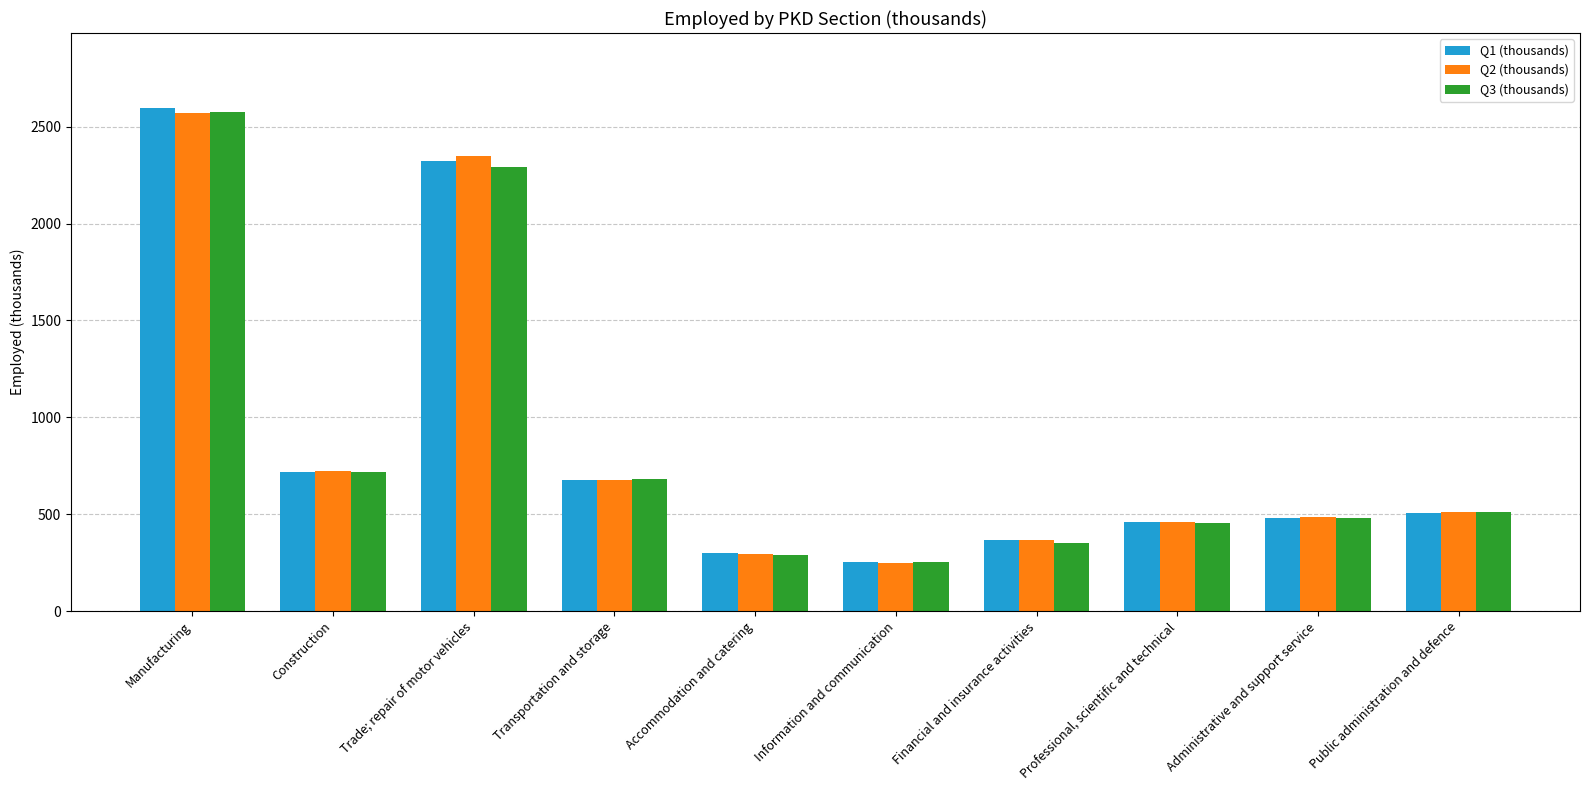

What is the value of the Q3 (thousands) bar at the 5th from the left?

287.9